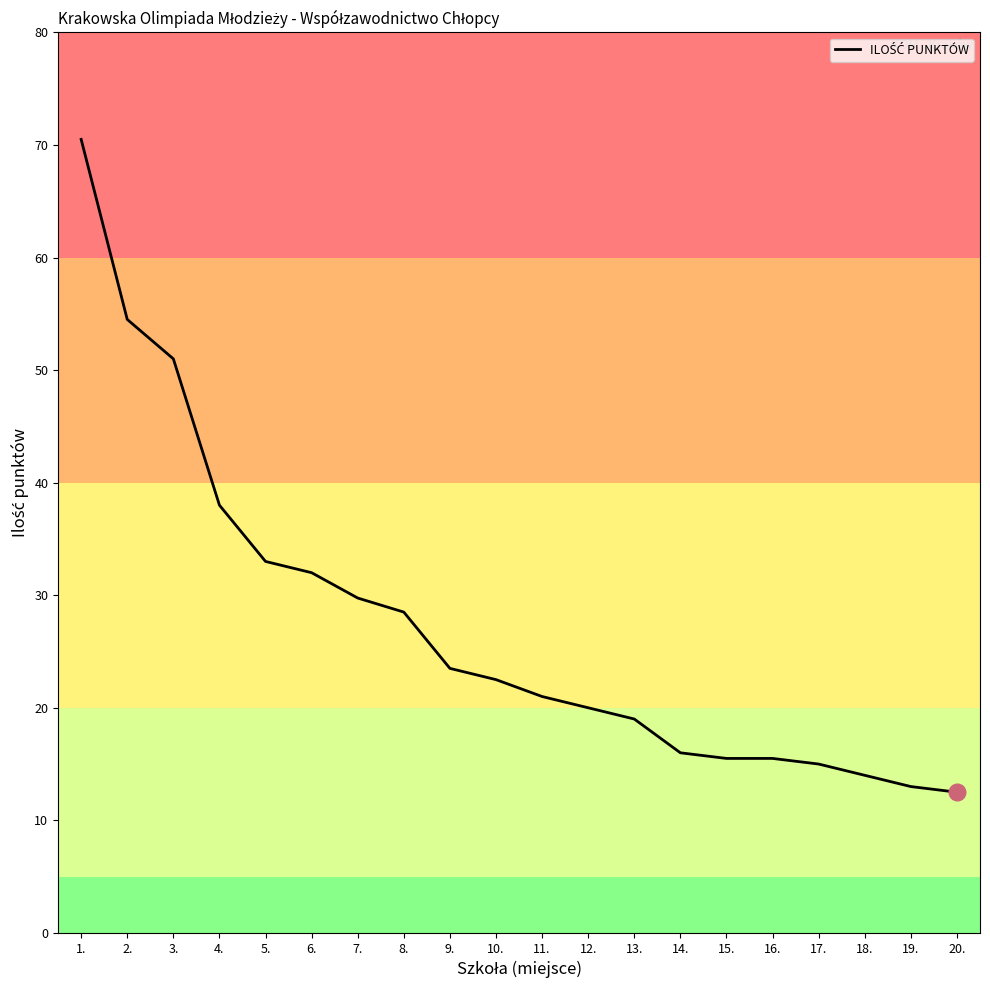

True or false: the data has more than 2 interior local peaks.

False